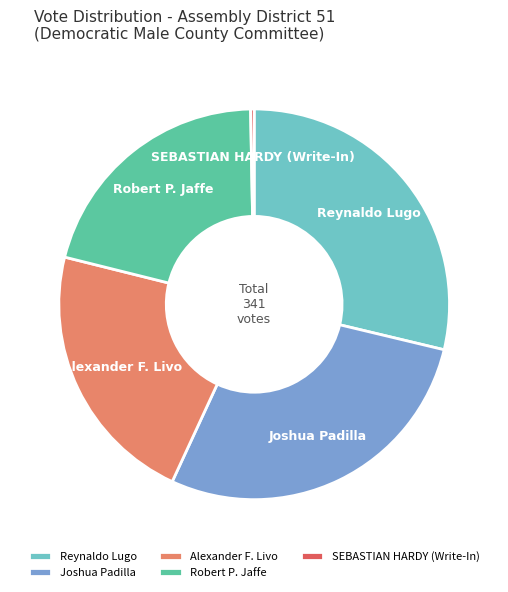

Rank the categories by value from highest to lowest.

Reynaldo Lugo, Joshua Padilla, Alexander F. Livo, Robert P. Jaffe, SEBASTIAN HARDY (Write-In)